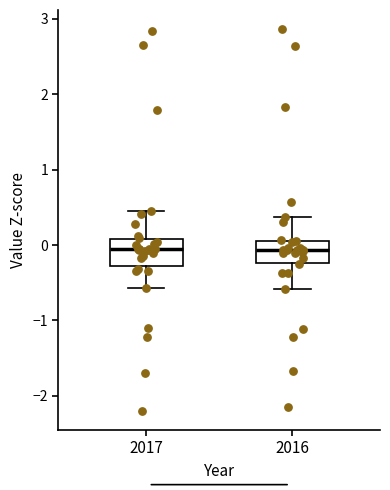

Reading left to right, transcribe this box plot: for each box, give where its median line is, the range the box spans, and where its two whiskers end, as read against the y-axis. The values are not printed on the chart, so give them approximately, as read against the axis.

2017: median -0.1, box -0.3 to 0.1, whiskers -0.6 to 0.5
2016: median -0.1, box -0.2 to 0.1, whiskers -0.6 to 0.4